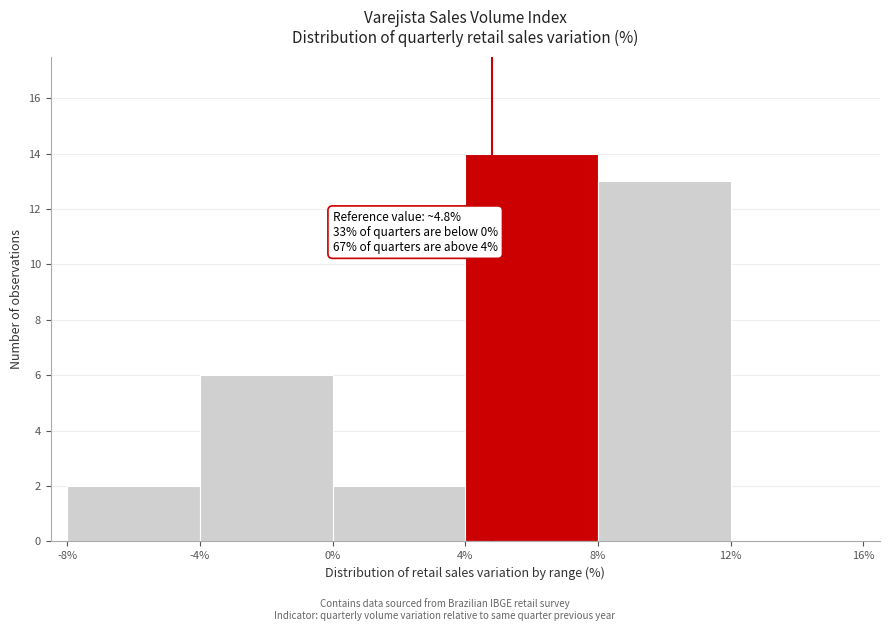

Over which range of the x-axis is the bar tallest?

4% to 8%